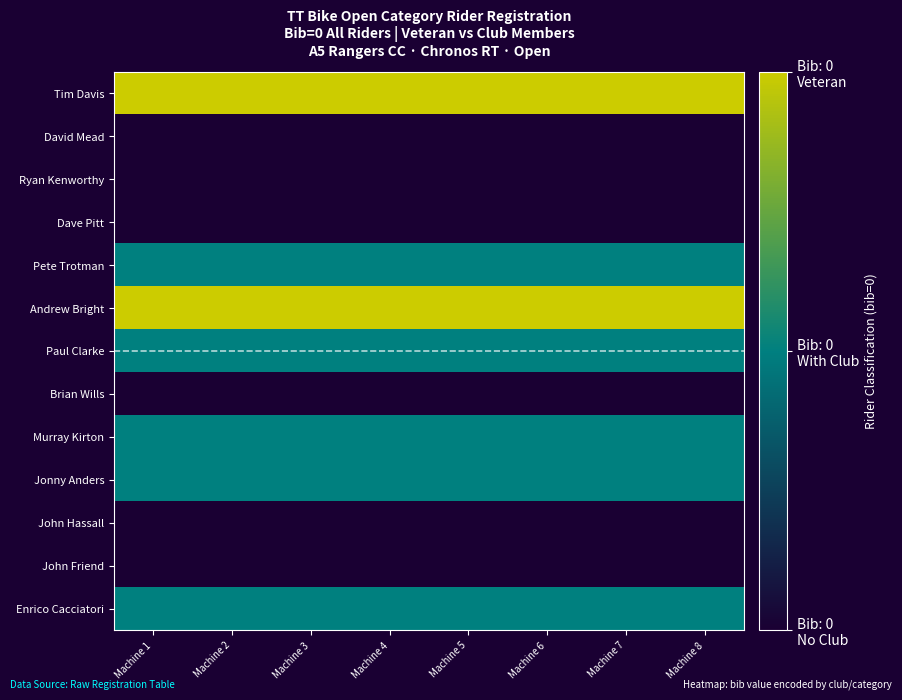

What is the total value across all series at Machine 5?

9